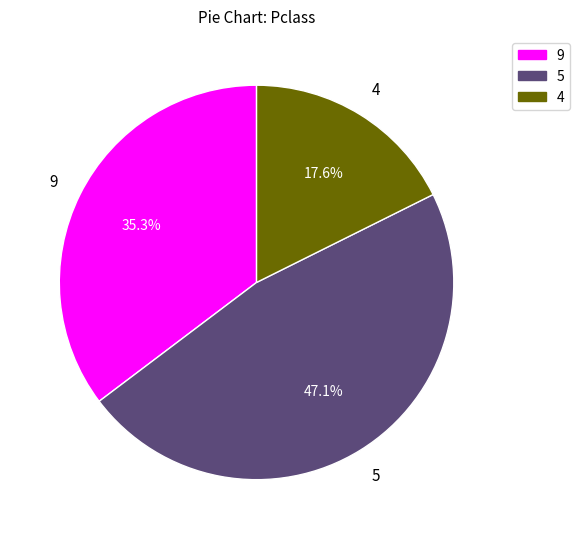

Which slice is the largest?

5